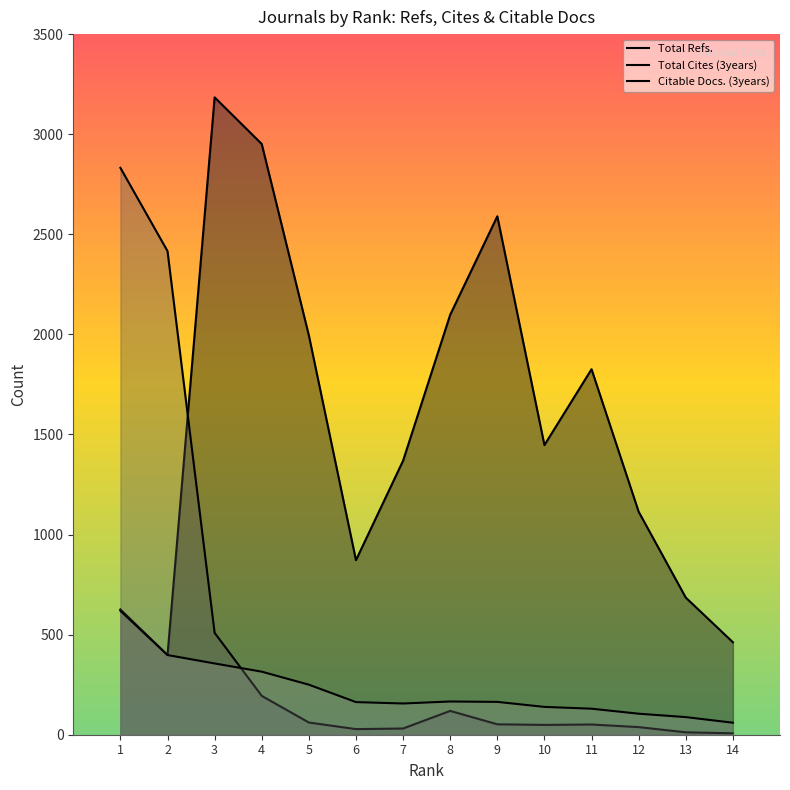

At how many categories does at least one series exceed 603?

13